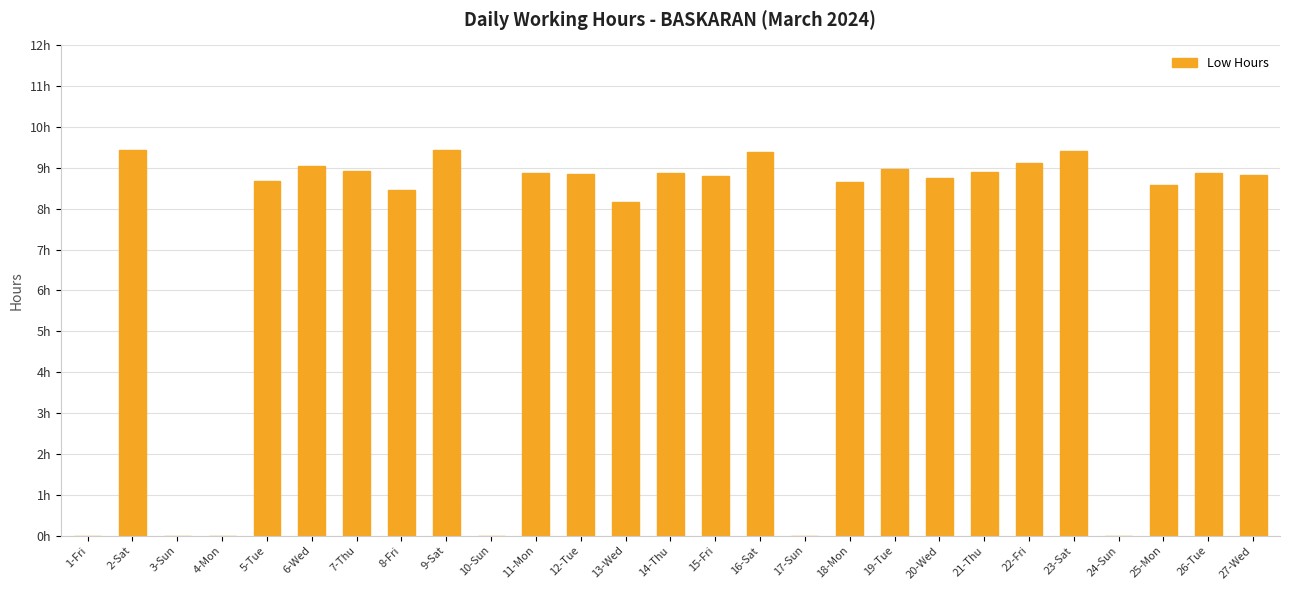

Reading right to left, list all the values displayed in this chart.

27-Wed=8.8	26-Tue=8.9	25-Mon=8.6	24-Sun=0.0	23-Sat=9.4	22-Fri=9.1	21-Thu=8.9	20-Wed=8.8	19-Tue=9.0	18-Mon=8.7	17-Sun=0.0	16-Sat=9.4	15-Fri=8.8	14-Thu=8.9	13-Wed=8.2	12-Tue=8.8	11-Mon=8.9	10-Sun=0.0	9-Sat=9.4	8-Fri=8.4	7-Thu=8.9	6-Wed=9.0	5-Tue=8.7	4-Mon=0.0	3-Sun=0.0	2-Sat=9.4	1-Fri=0.0